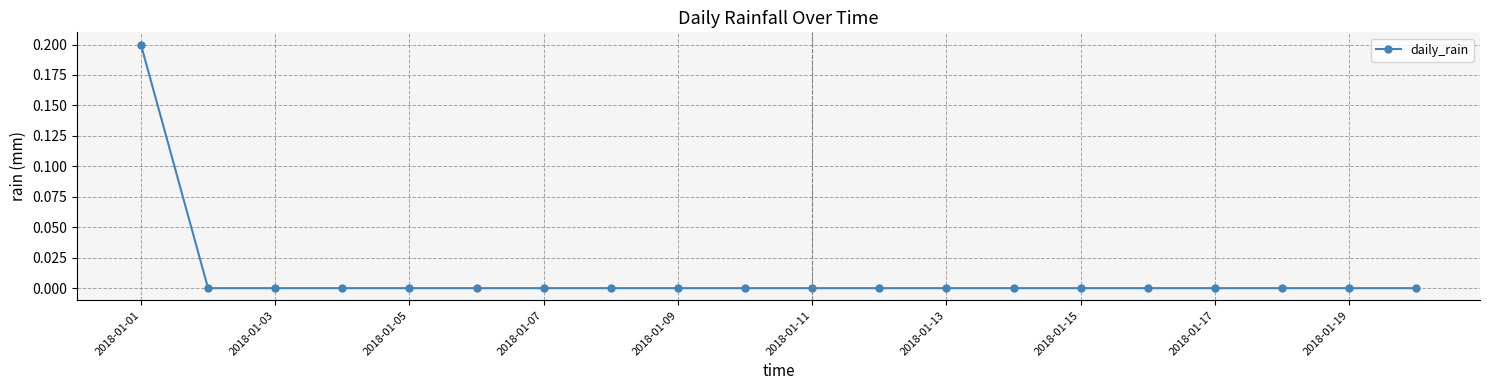

Reading left to right, transcribe all the data shown in this chart.

0.2	0.0	0.0	0.0	0.0	0.0	0.0	0.0	0.0	0.0	0.0	0.0	0.0	0.0	0.0	0.0	0.0	0.0	0.0	0.0